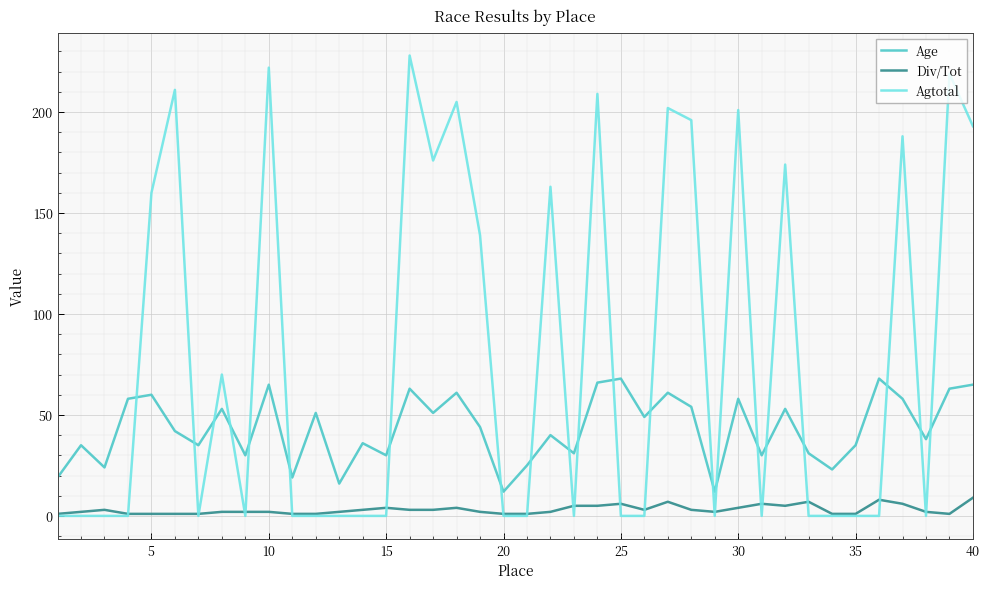

Which series has the largest total across all categories?

Agtotal